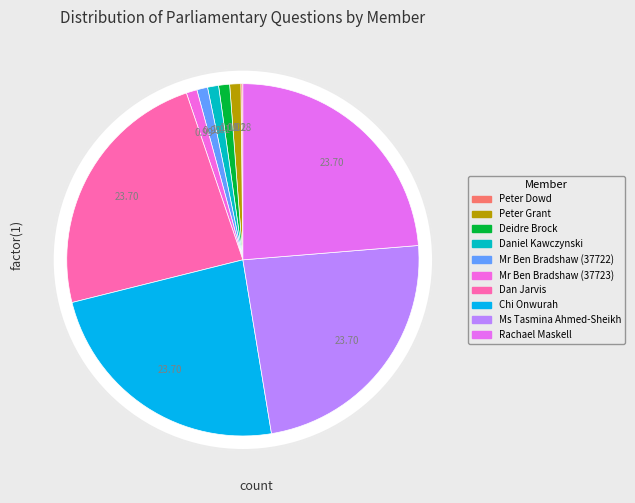

To the nearest percent, what portion does Peter Grant represent?

1%